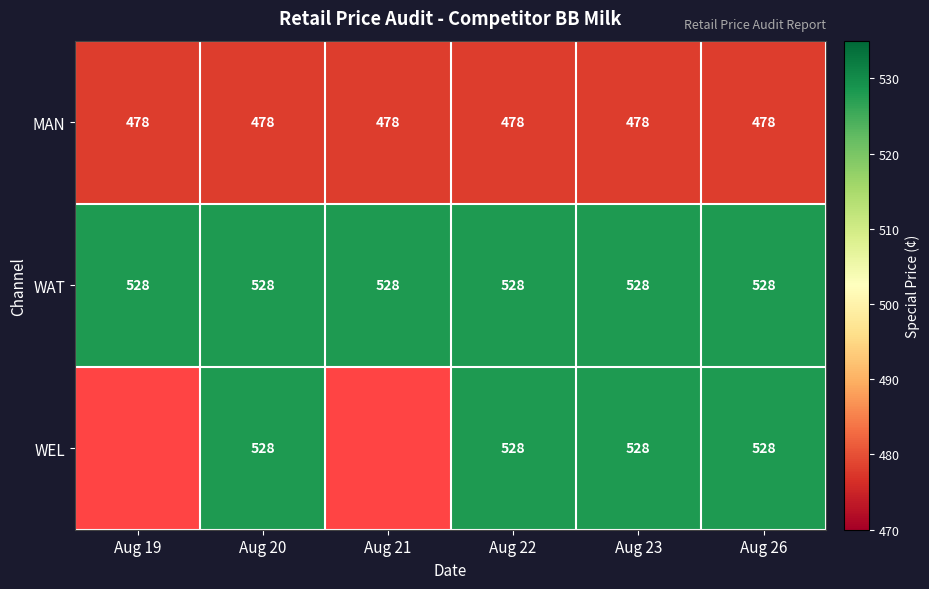

What is the difference between the highest and lowest values at Aug 20?

50